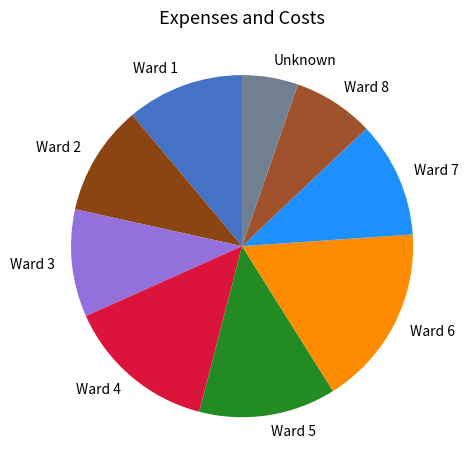

Which has a higher value, Unknown or Ward 5?

Ward 5